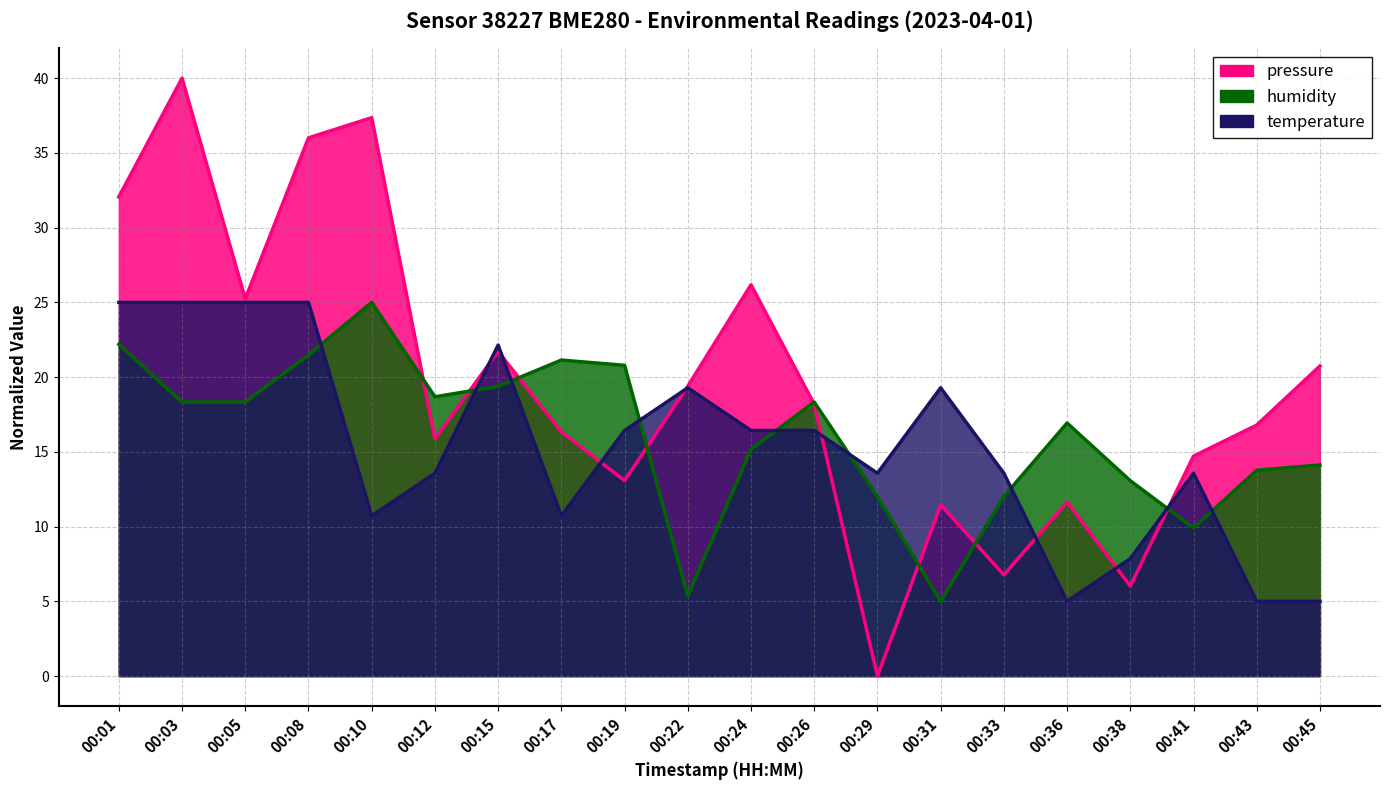

In temperature, how many points are higher than both neighbors (excluding endpoints)?

4